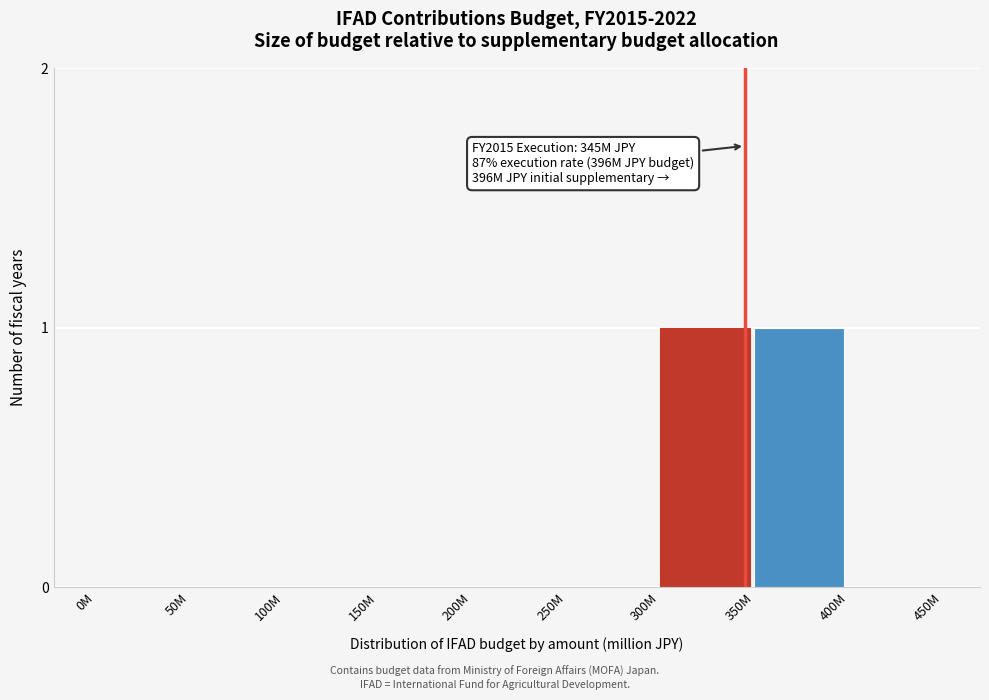

Reading left to right, extract all data points from this chart.

0M=0	50M=0	100M=0	150M=0	200M=0	250M=0	300M=1	350M=1	400M=0